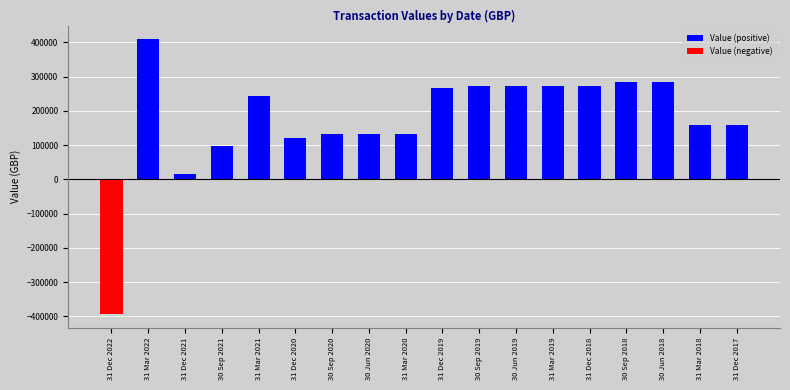

How many categories are shown in the chart?

18